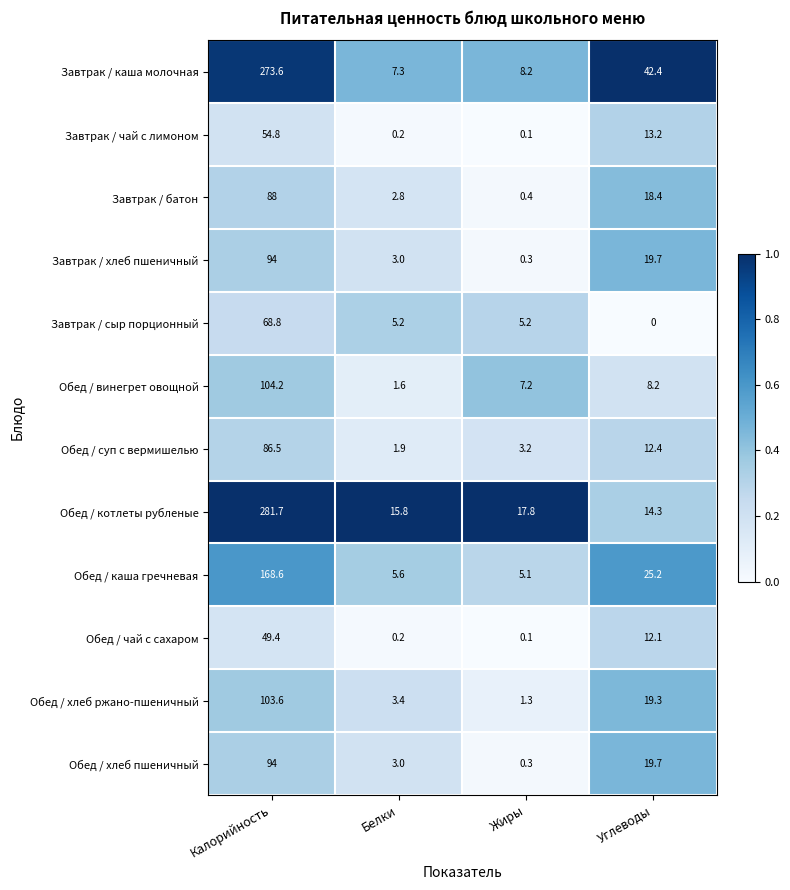

Is it true that Обед / суп с вермишелью equals 17.2 at Углеводы?

False